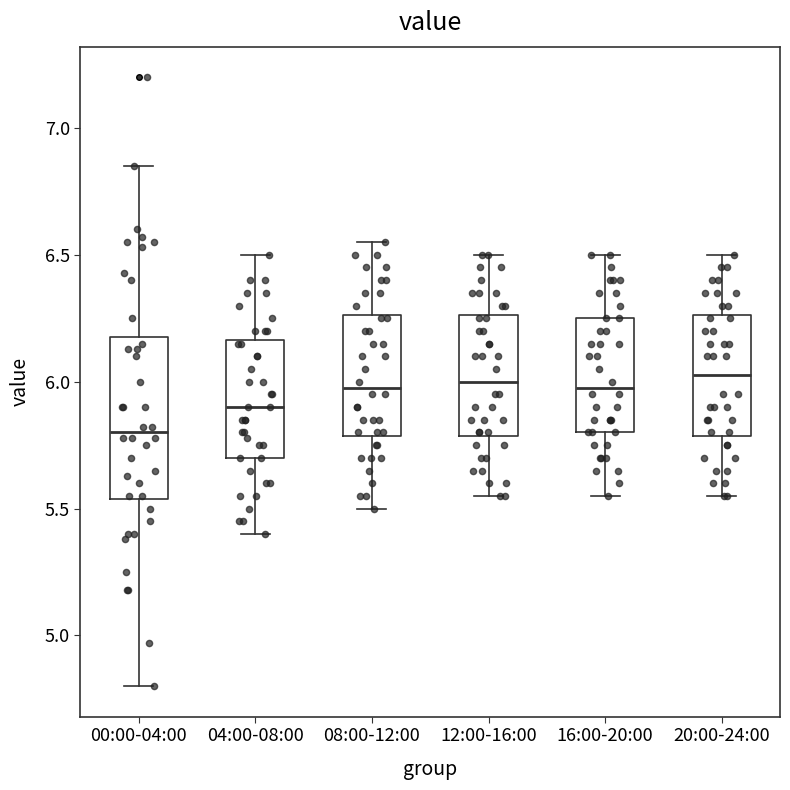

Reading left to right, transcribe this box plot: for each box, give where its median line is, the range the box spans, and where its two whiskers end, as read against the y-axis. The values are not printed on the chart, so give them approximately, as read against the axis.

00:00-04:00: median 5.80, box 5.55 to 6.20, whiskers 4.80 to 6.85
04:00-08:00: median 5.90, box 5.70 to 6.15, whiskers 5.40 to 6.50
08:00-12:00: median 6.00, box 5.80 to 6.25, whiskers 5.50 to 6.55
12:00-16:00: median 6.00, box 5.80 to 6.25, whiskers 5.55 to 6.50
16:00-20:00: median 6.00, box 5.80 to 6.25, whiskers 5.55 to 6.50
20:00-24:00: median 6.05, box 5.80 to 6.25, whiskers 5.55 to 6.50